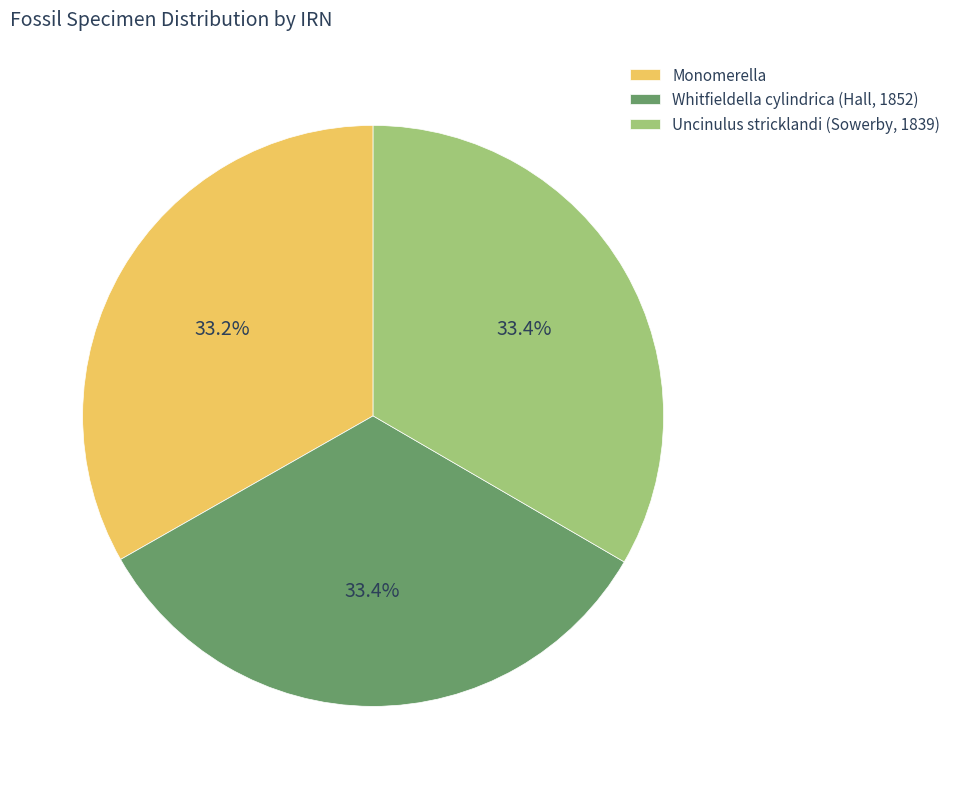

Is Monomerella the majority of the pie?

No